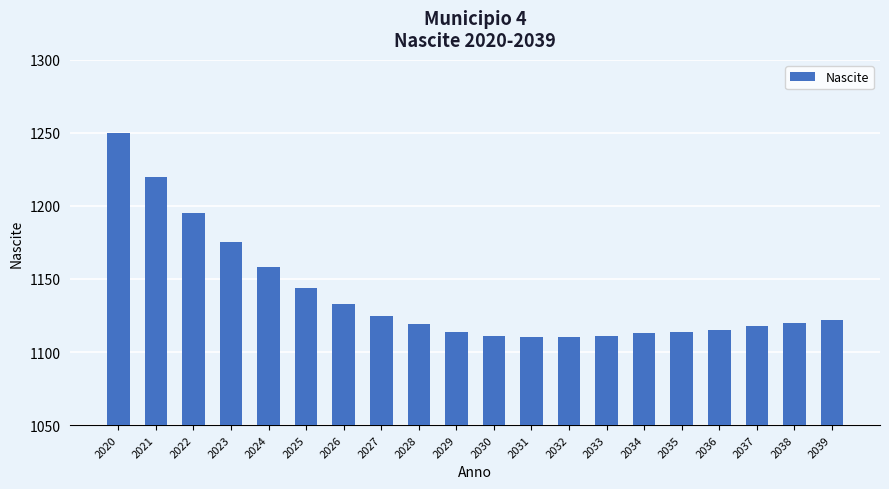

Reading left to right, extract all data points from this chart.

2020=1250	2021=1220	2022=1195	2023=1175	2024=1158	2025=1144	2026=1133	2027=1125	2028=1119	2029=1114	2030=1111	2031=1110	2032=1110	2033=1111	2034=1113	2035=1114	2036=1115	2037=1118	2038=1120	2039=1122